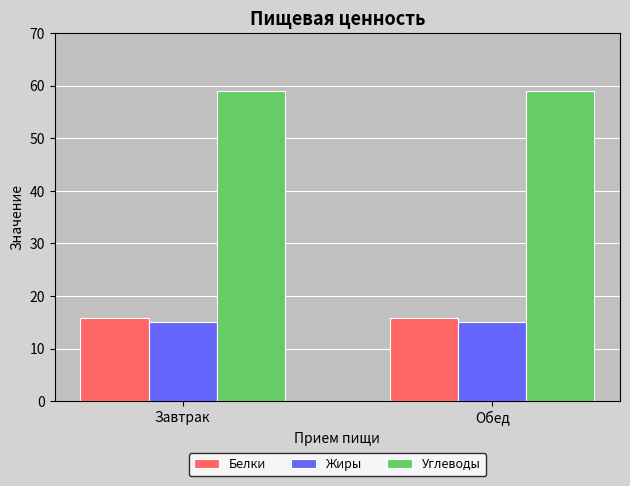

Reading left to right, extract all data points from this chart.

Белки: 15.8	15.8
Жиры: 15.2	15.2
Углеводы: 59.0	59.0